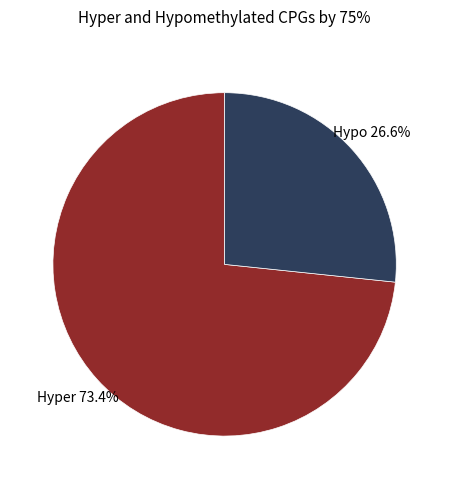

How many slices are in this pie chart?

2